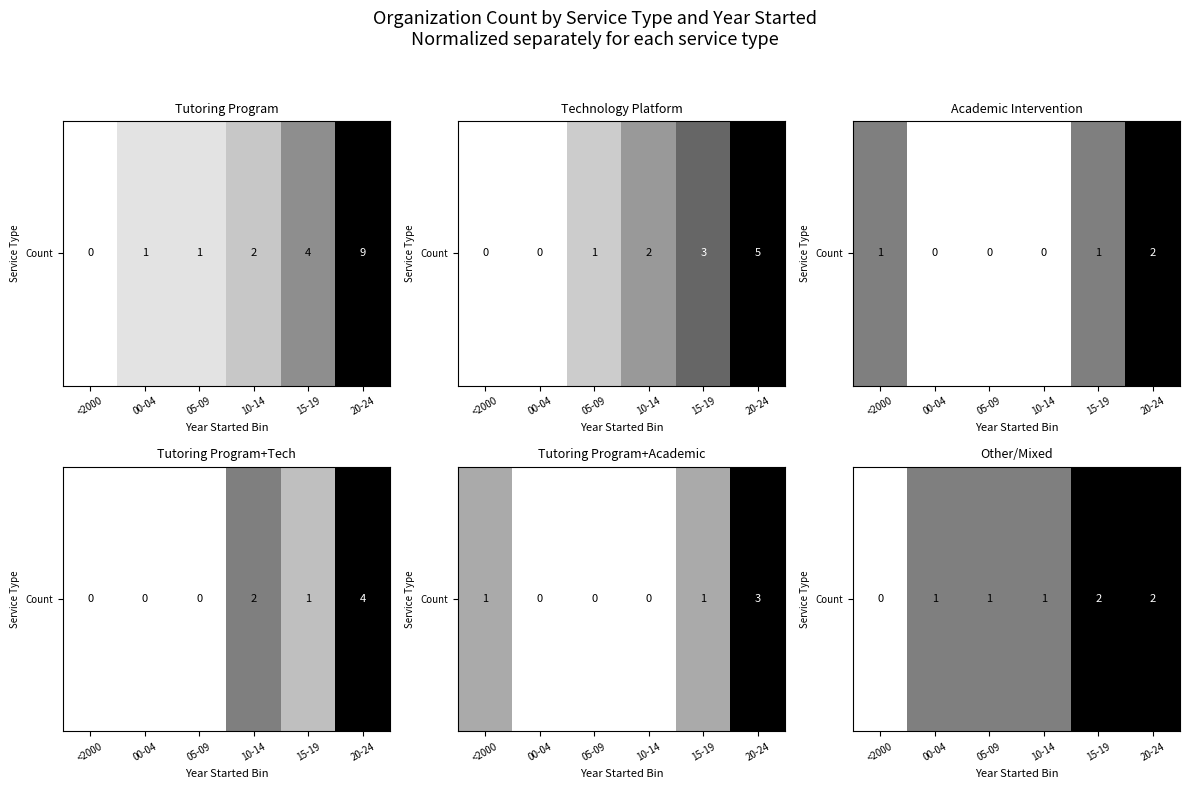

What is the change in value from 00-04 to 15-19?

+0.5